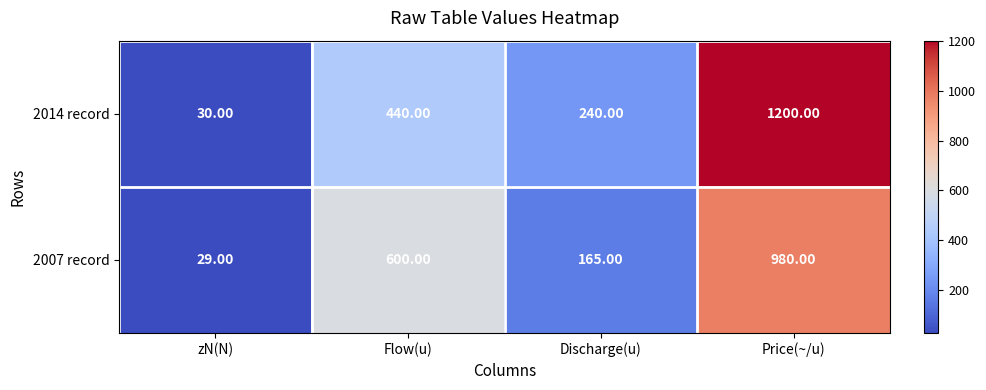

At which category is the sum across all series the highest?

Price(~/u)